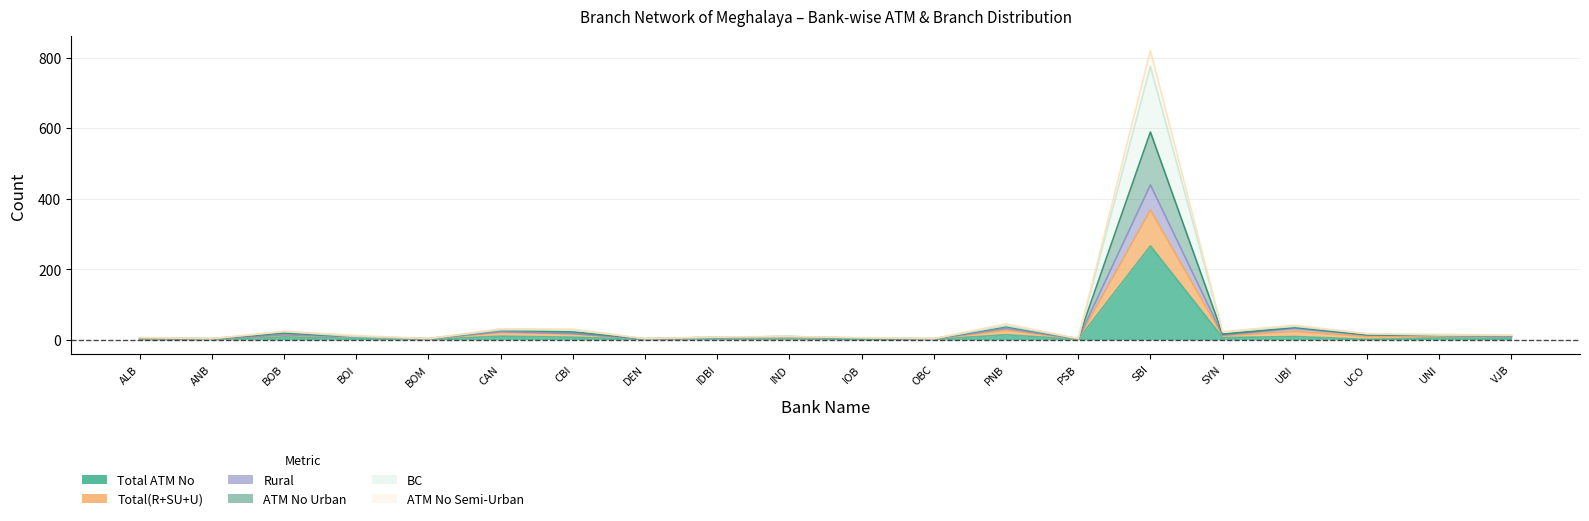

The value of Total ATM No at UCO is 2. True or false?

False